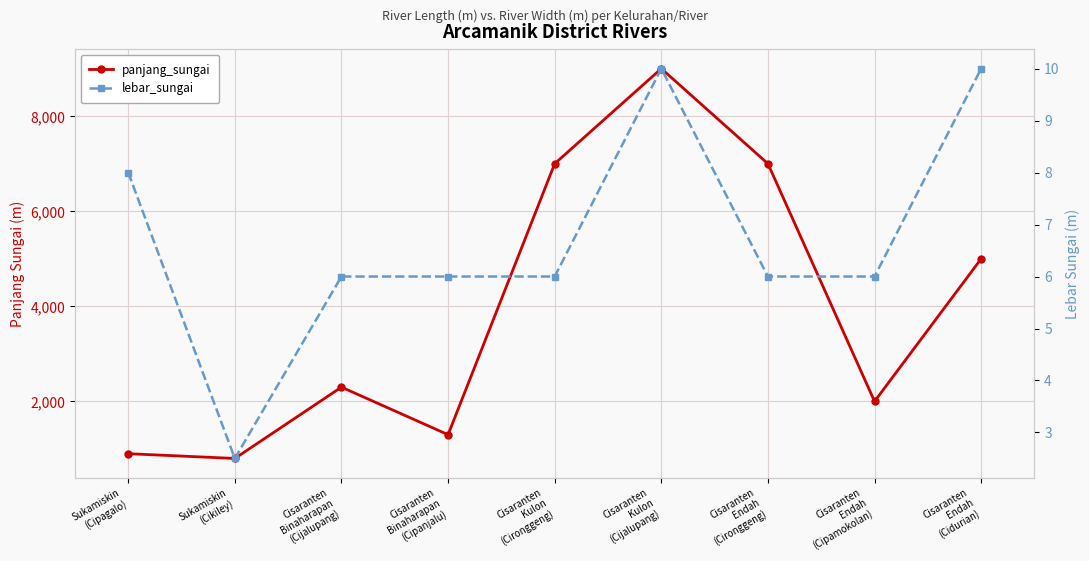

The value of panjang_sungai at Cisaranten
Endah
(Cironggeng) is 4883.4. True or false?

False